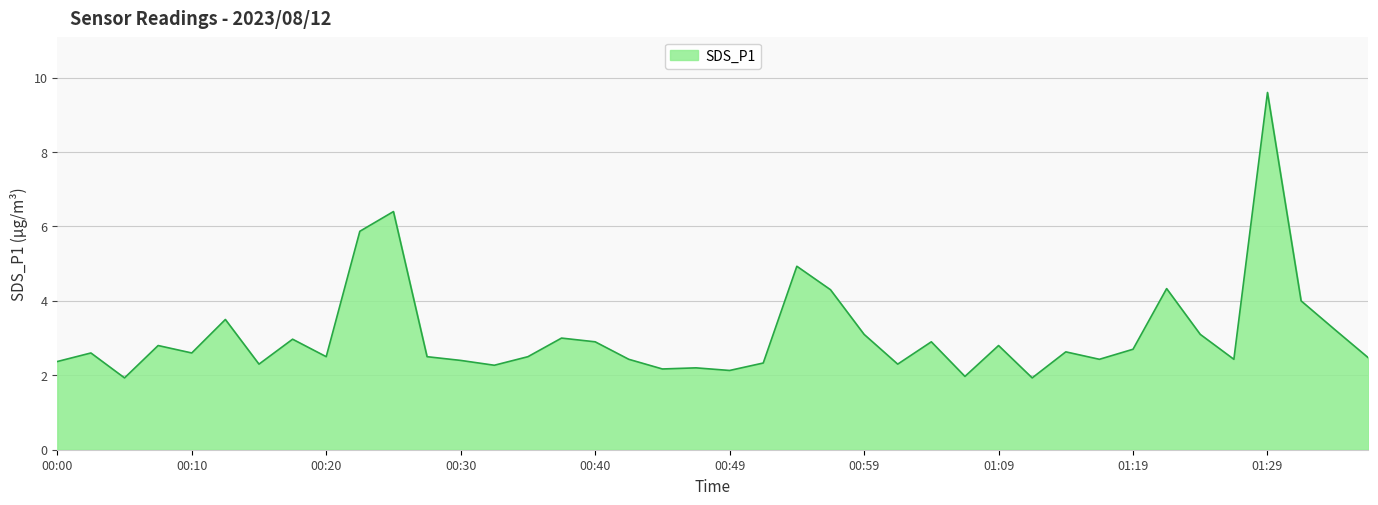

What is the maximum value shown in the chart?

9.6